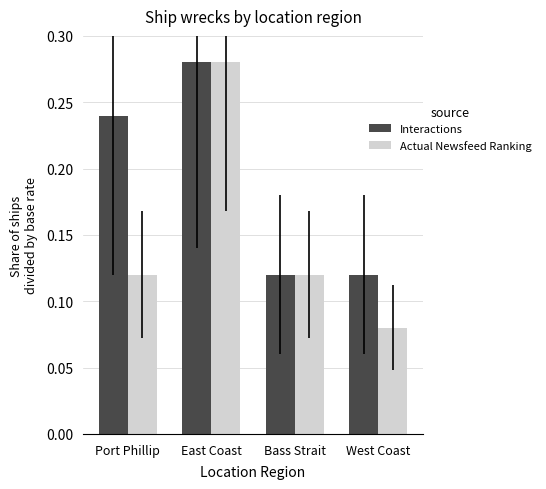

How many data points does each series have?

4